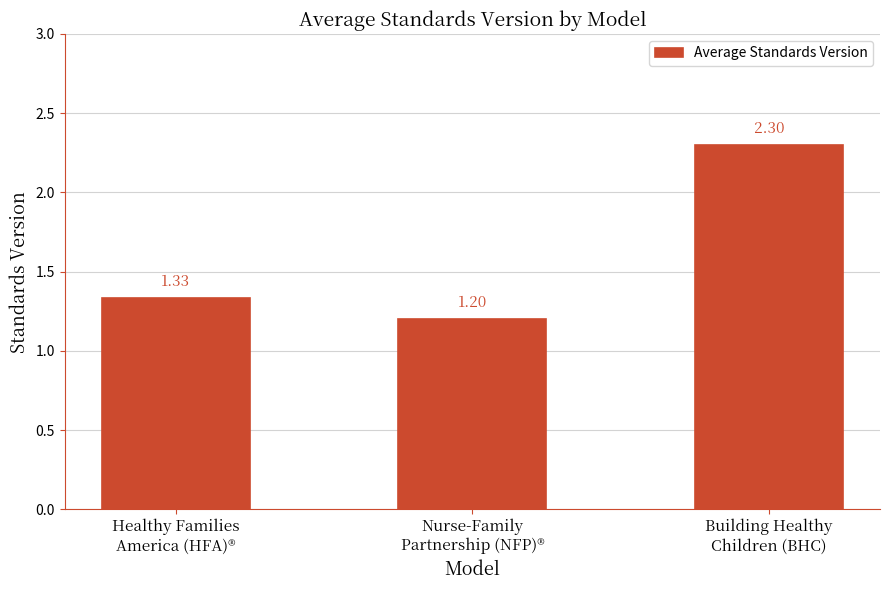

How many bars are there in total?

3